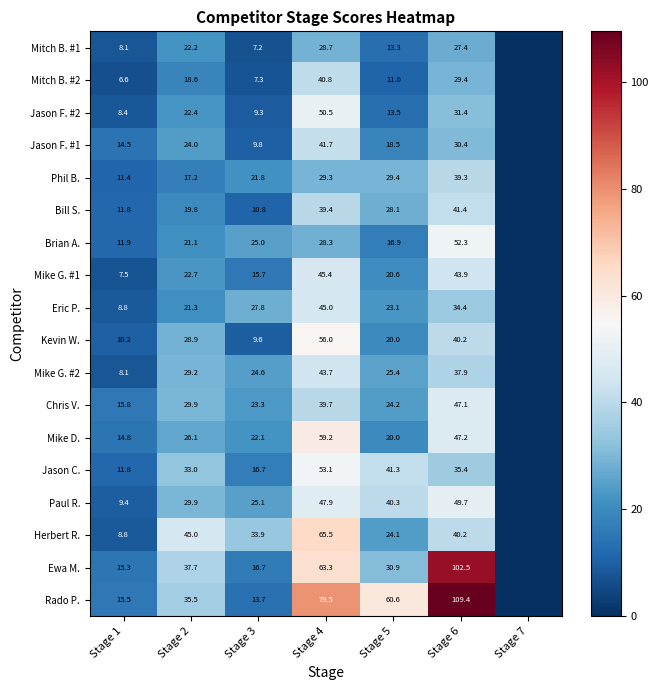

Is the value of Bill S. at Stage 1 greater than the value of Herbert R. at Stage 6?

No